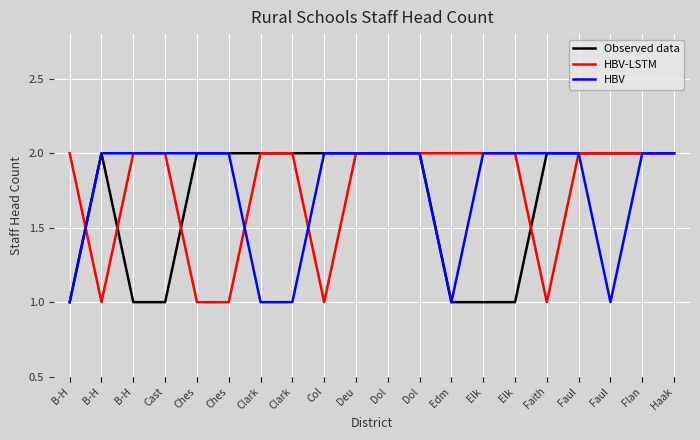

Is this an area chart (filled region under the line)?

No